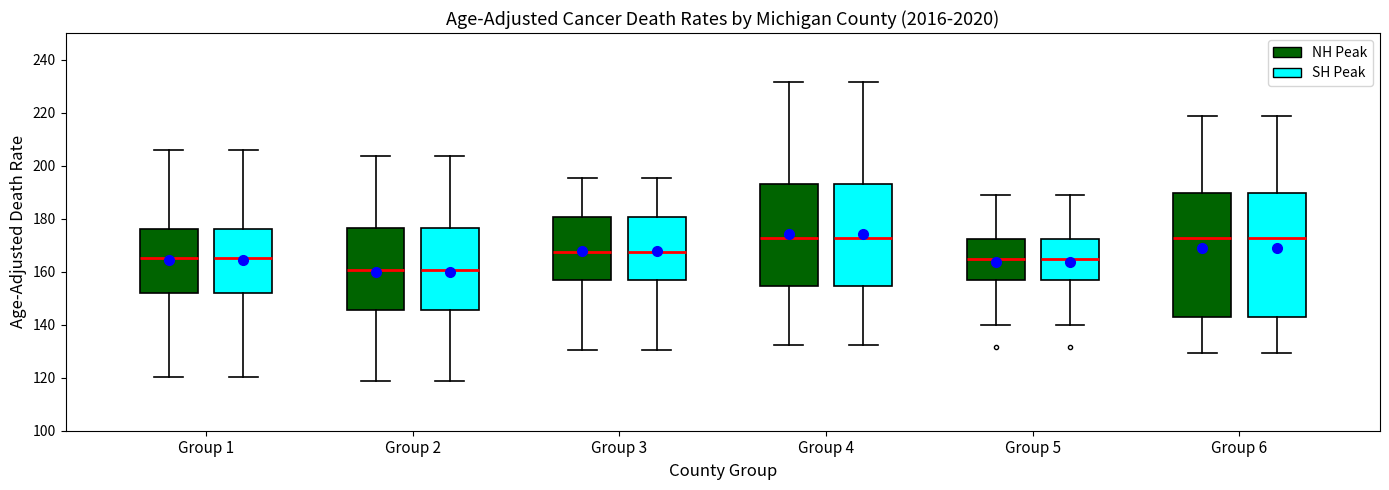

Where is the lower edge of the box for Group 6 (NH Peak) on the y-axis? The values are not printed on the chart, so give them approximately, as read against the axis.

142